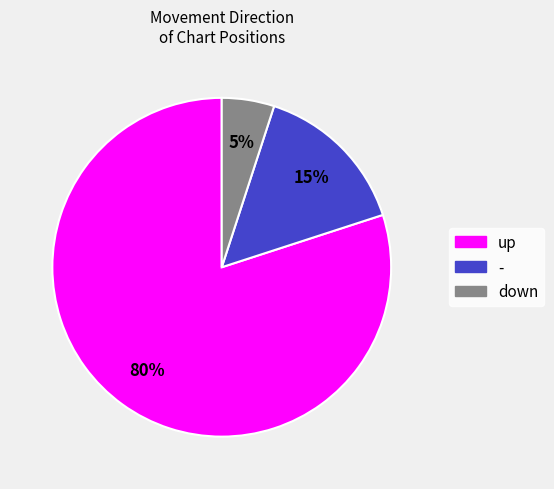

The - slice represents 15% of the pie. True or false?

True